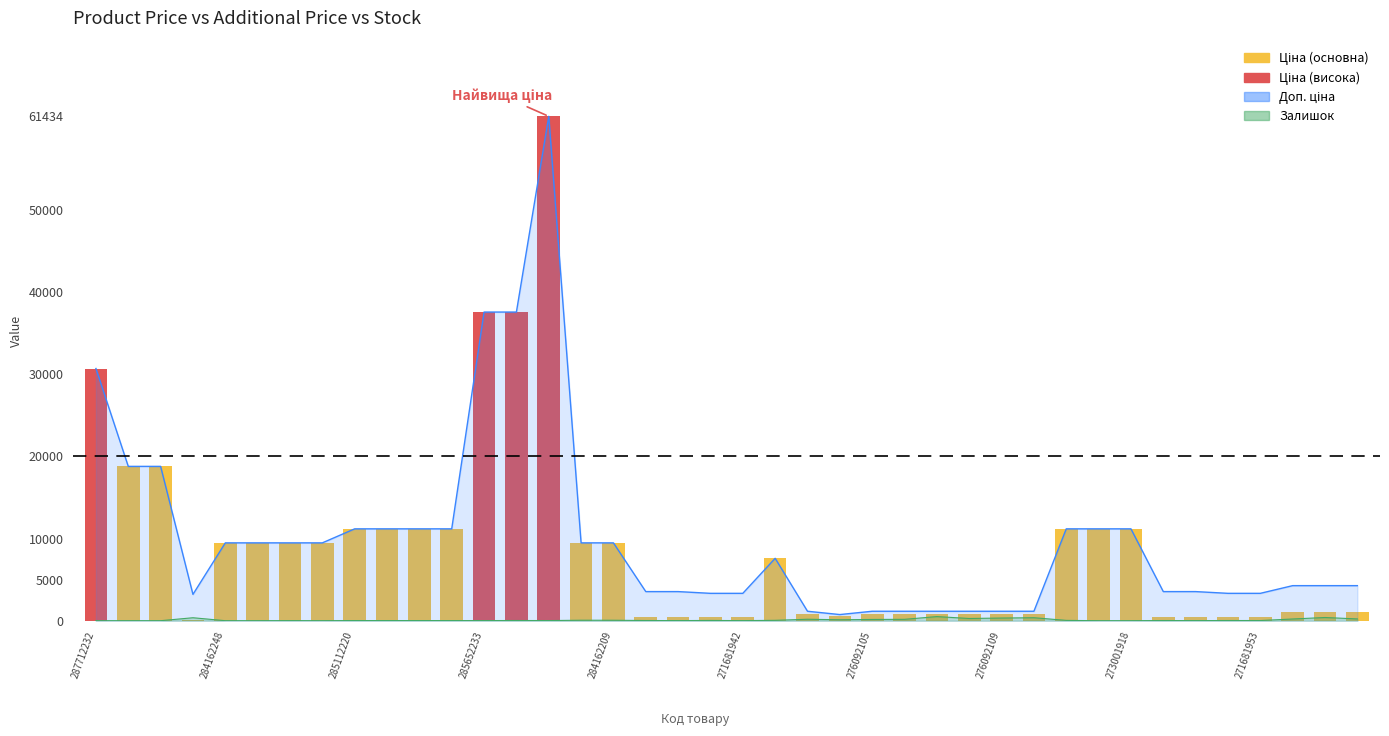

What is the ratio of the value at 11 to the value at 28?

13.2